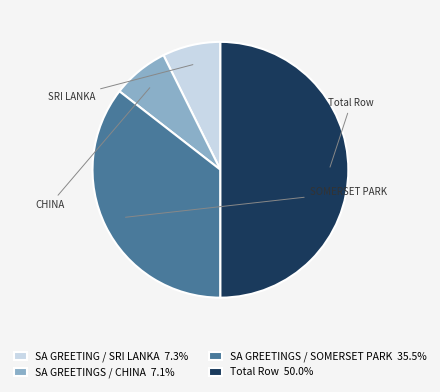

Do SA GREETINGS / CHINA 7.1% and Total Row 50.0% together represent more than half of the pie?

Yes